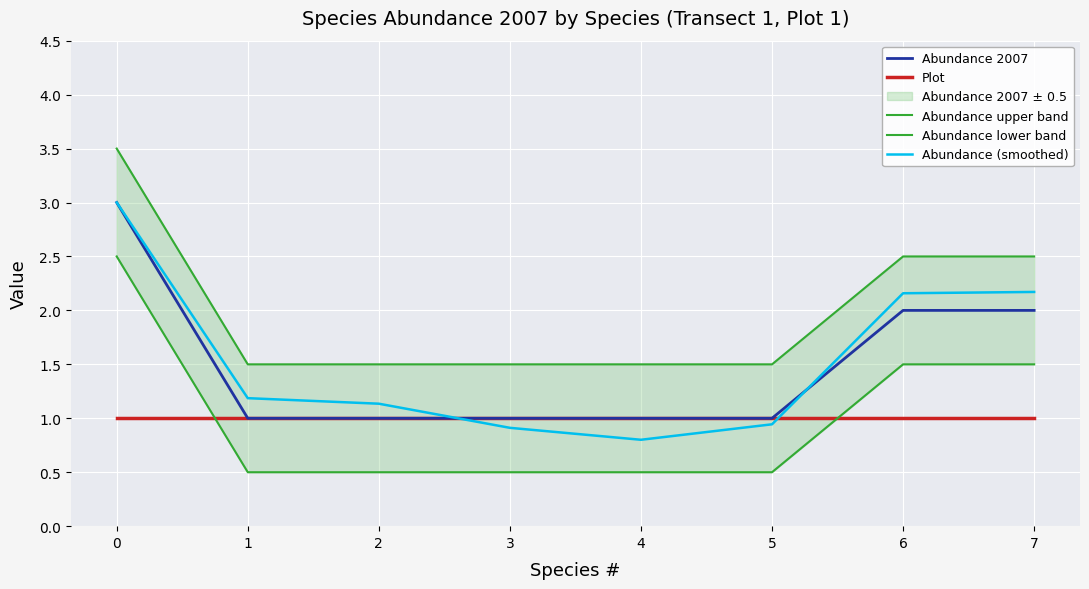

What is the value of the Plot point at the 4th from the left?

1.0